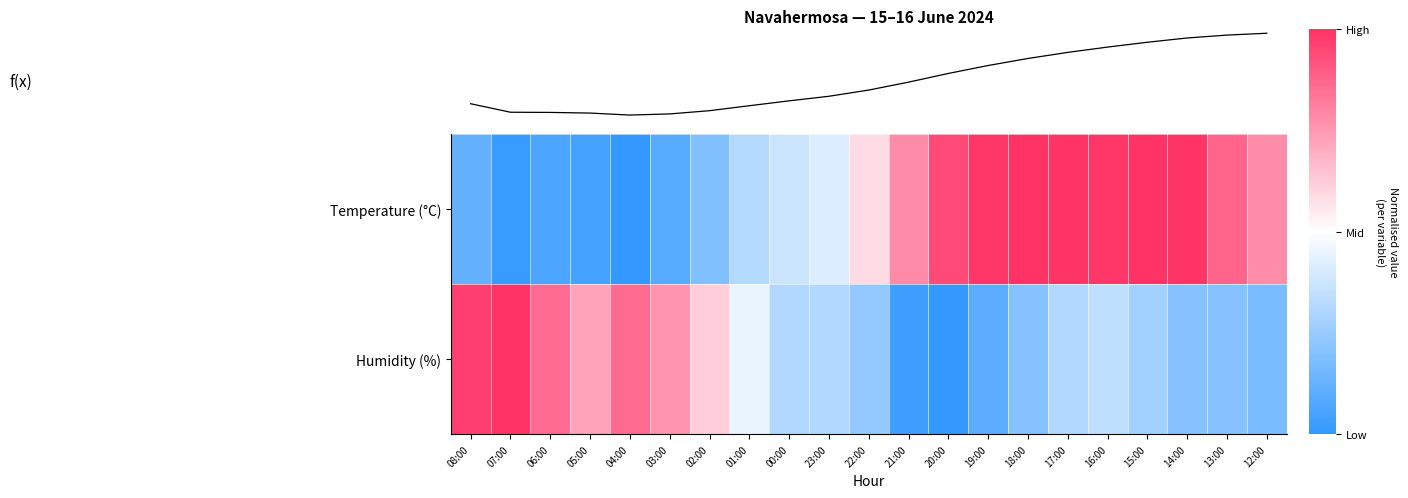

Is the value of Humidity (%) at 15:00 greater than the value of f(x) at 22:00?

No